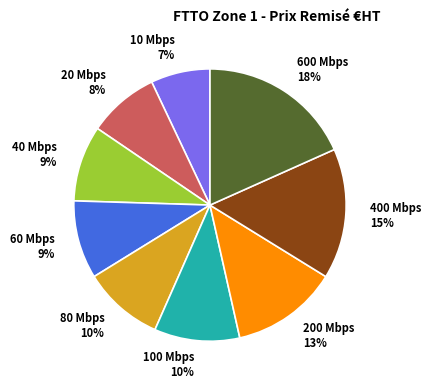

What percentage is the 40 Mbps slice, to the nearest percent?

9%